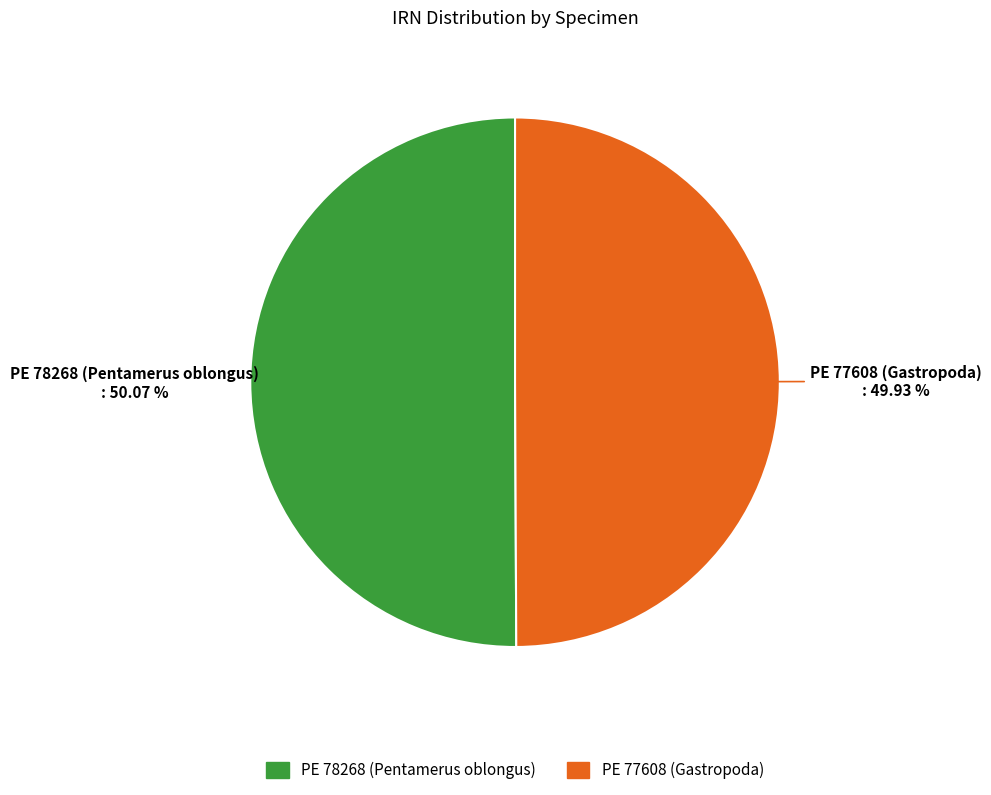

Is there a majority slice in this chart?

Yes